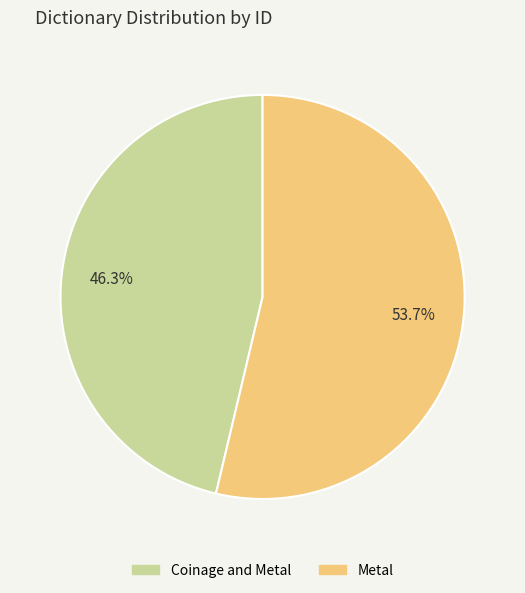

Is the sum of Coinage and Metal and Metal greater than half?

Yes